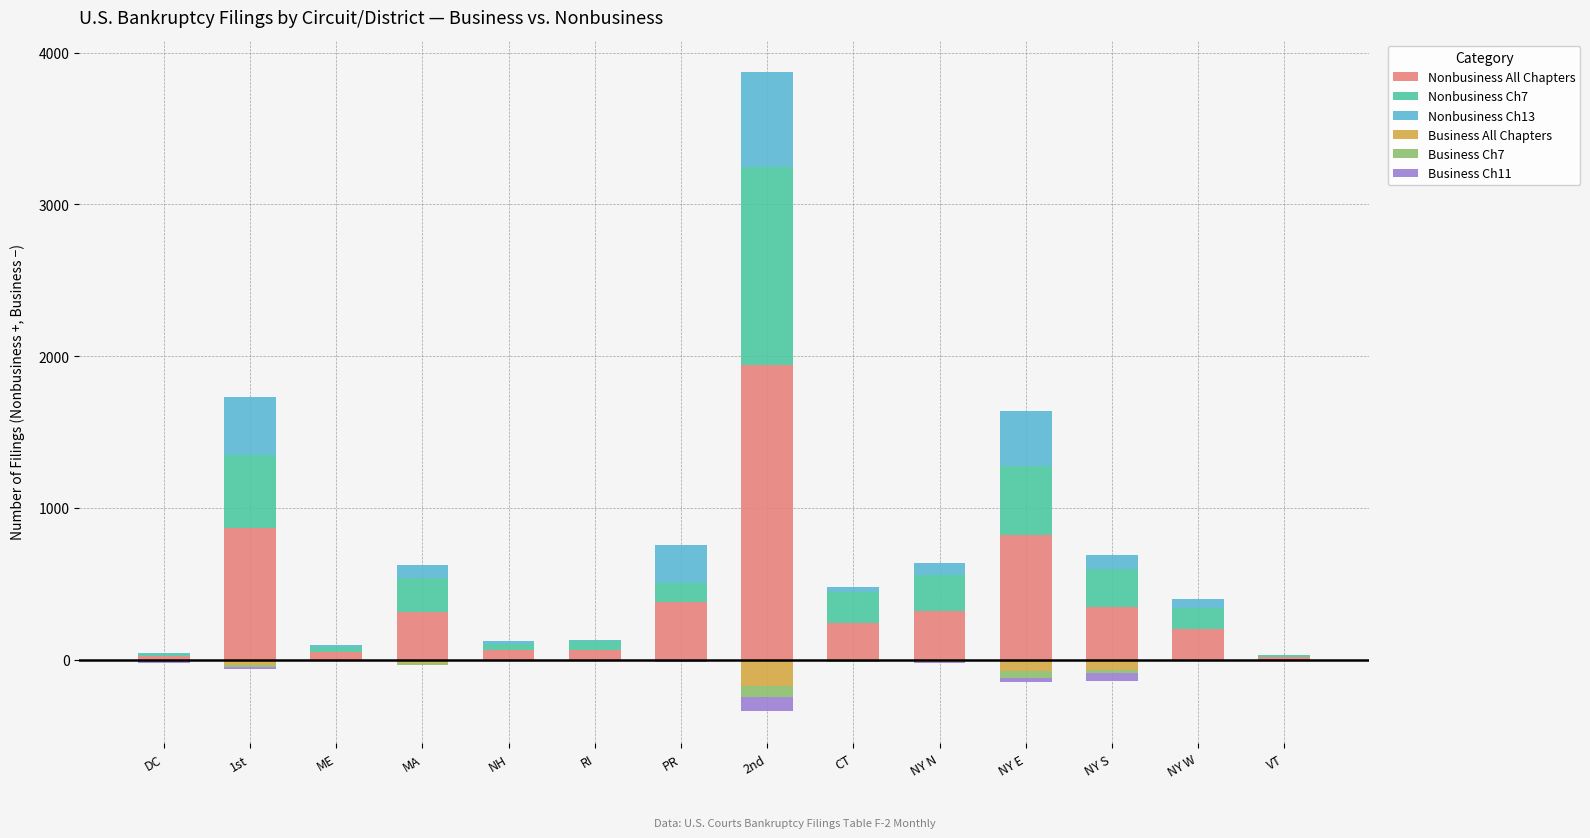

Which series has the largest total across all categories?

Nonbusiness All Chapters